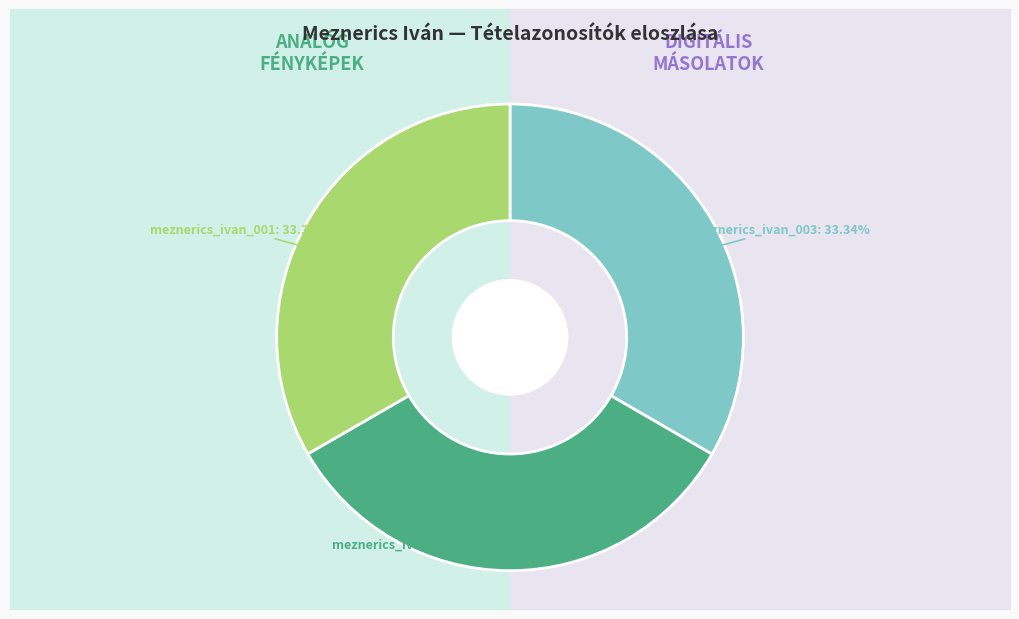

How many slices are in this pie chart?

3